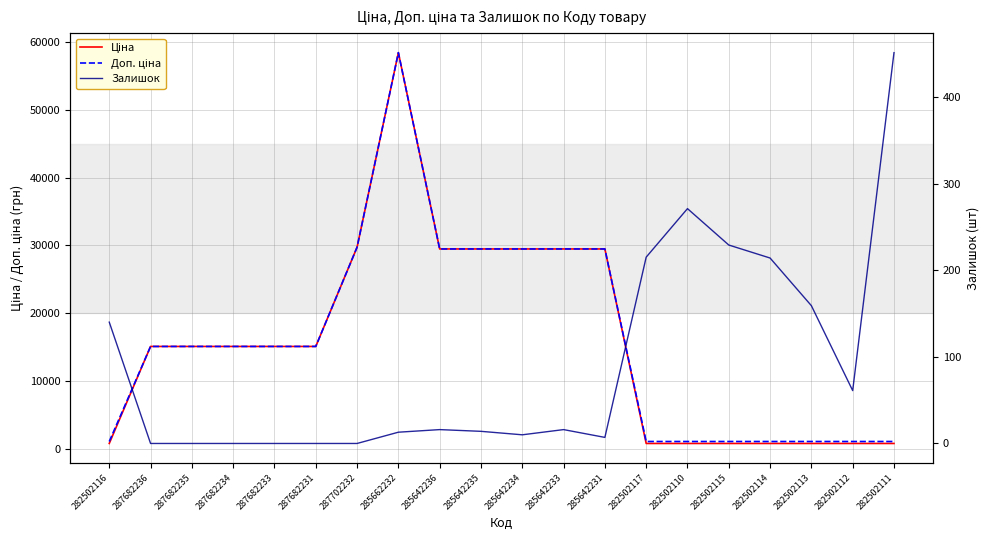

Reading left to right, what are all the values shown in this chart?

Ціна: 282502116=818.5	287682236=15120.0	287682235=15120.0	287682234=15120.0	287682233=15120.0	287682231=15120.0	287702232=29747.2	285662232=58426.5	285642236=29491.5	285642235=29491.5	285642234=29491.5	285642233=29491.5	285642231=29491.5	282502117=818.5	282502110=818.5	282502115=818.5	282502114=818.5	282502113=818.5	282502112=818.5	282502111=818.5
Доп. ціна: 282502116=1109.2	287682236=15120.0	287682235=15120.0	287682234=15120.0	287682233=15120.0	287682231=15120.0	287702232=29747.2	285662232=58426.5	285642236=29491.5	285642235=29491.5	285642234=29491.5	285642233=29491.5	285642231=29491.5	282502117=1109.2	282502110=1109.2	282502115=1109.2	282502114=1109.2	282502113=1109.2	282502112=1109.2	282502111=1109.2
Залишок: 282502116=140.0	287682236=0.0	287682235=0.0	287682234=0.0	287682233=0.0	287682231=0.0	287702232=0.0	285662232=13.0	285642236=16.0	285642235=14.0	285642234=10.0	285642233=16.0	285642231=7.0	282502117=215.0	282502110=271.0	282502115=229.0	282502114=214.0	282502113=159.0	282502112=61.0	282502111=451.0